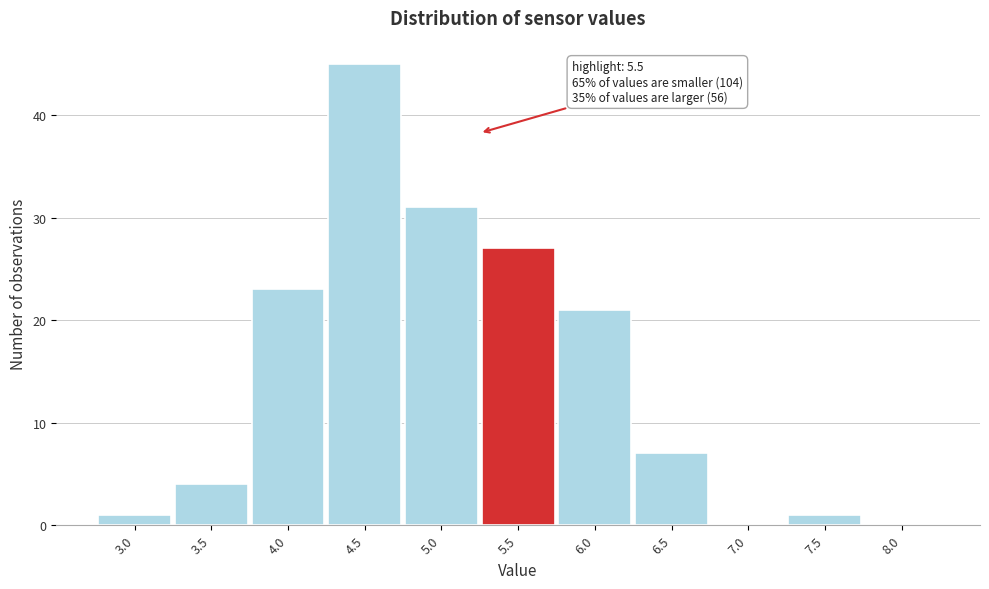

Reading left to right, extract all data points from this chart.

3.0=1	3.5=4	4.0=23	4.5=45	5.0=31	5.5=27	6.0=21	6.5=7	7.0=0	7.5=1	8.0=0